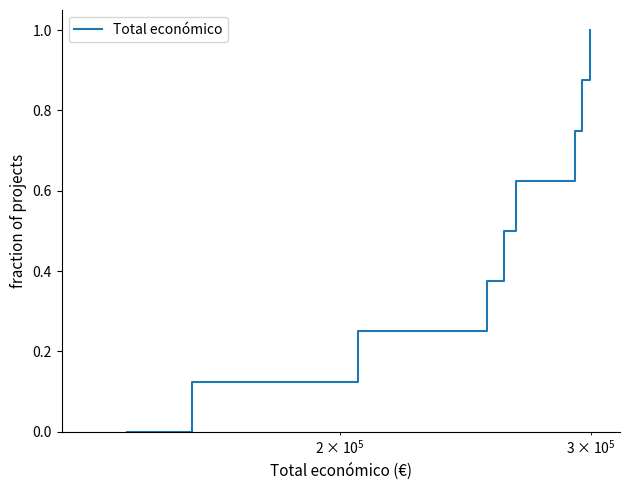

What is the greatest value displayed?

1.0